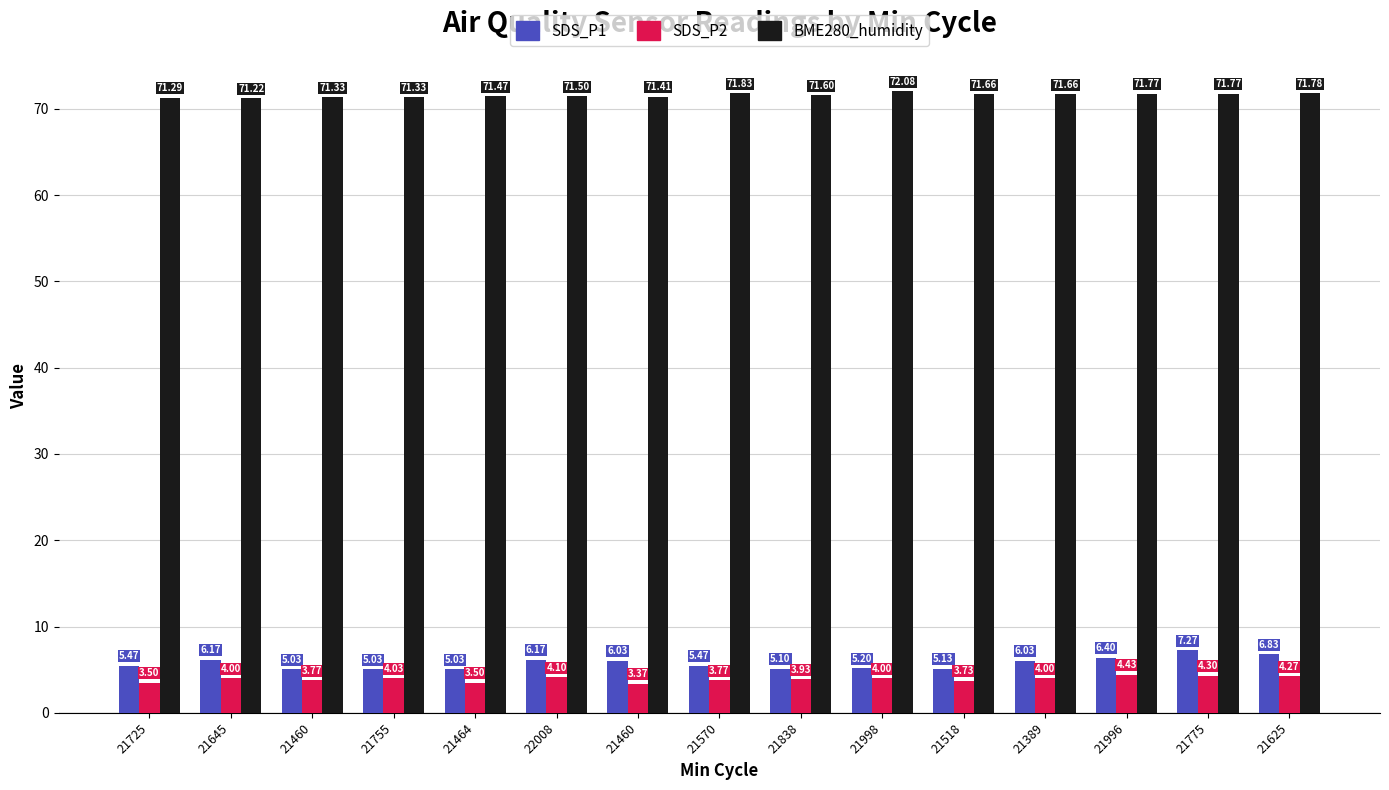

How many groups of bars are there?

15